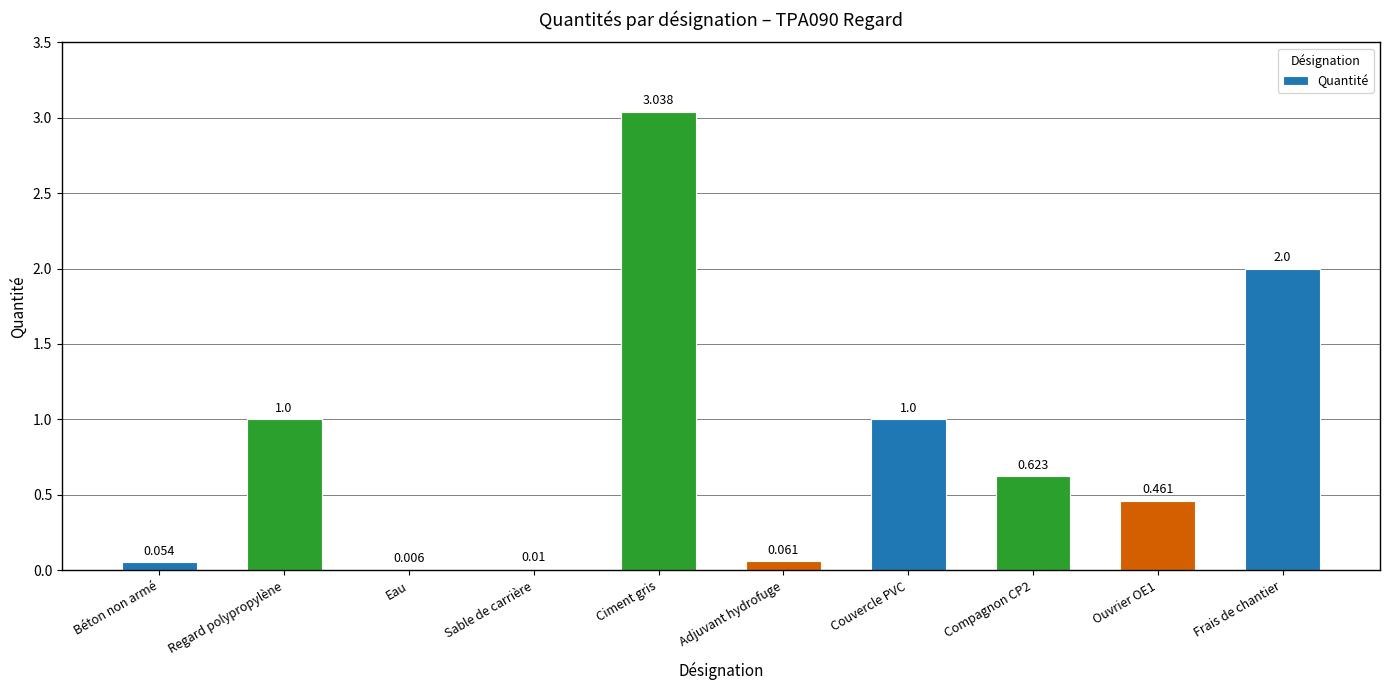

At which category does the chart reach its peak across all series?

Ciment gris